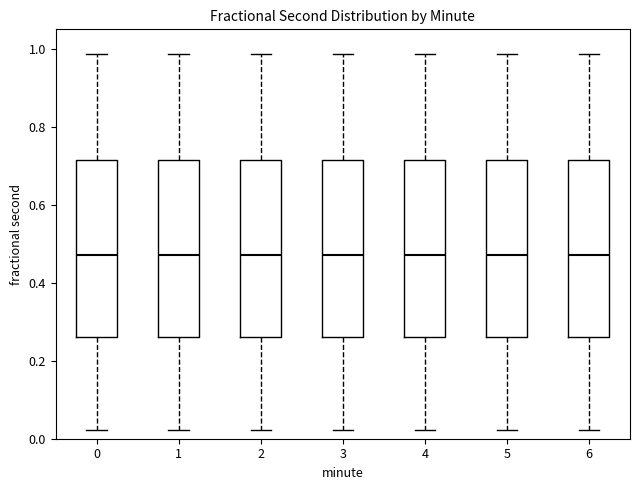

Where does the median line of the box at x = 3 sit on the y-axis? The values are not printed on the chart, so give them approximately, as read against the axis.

0.48